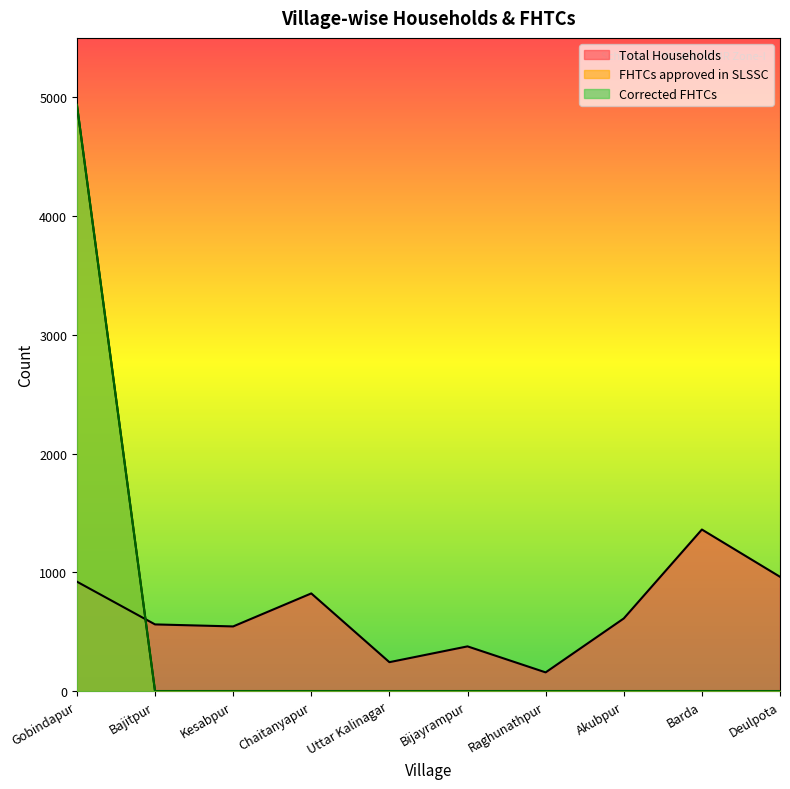

How many interior local valleys does the Total Households series have?

3